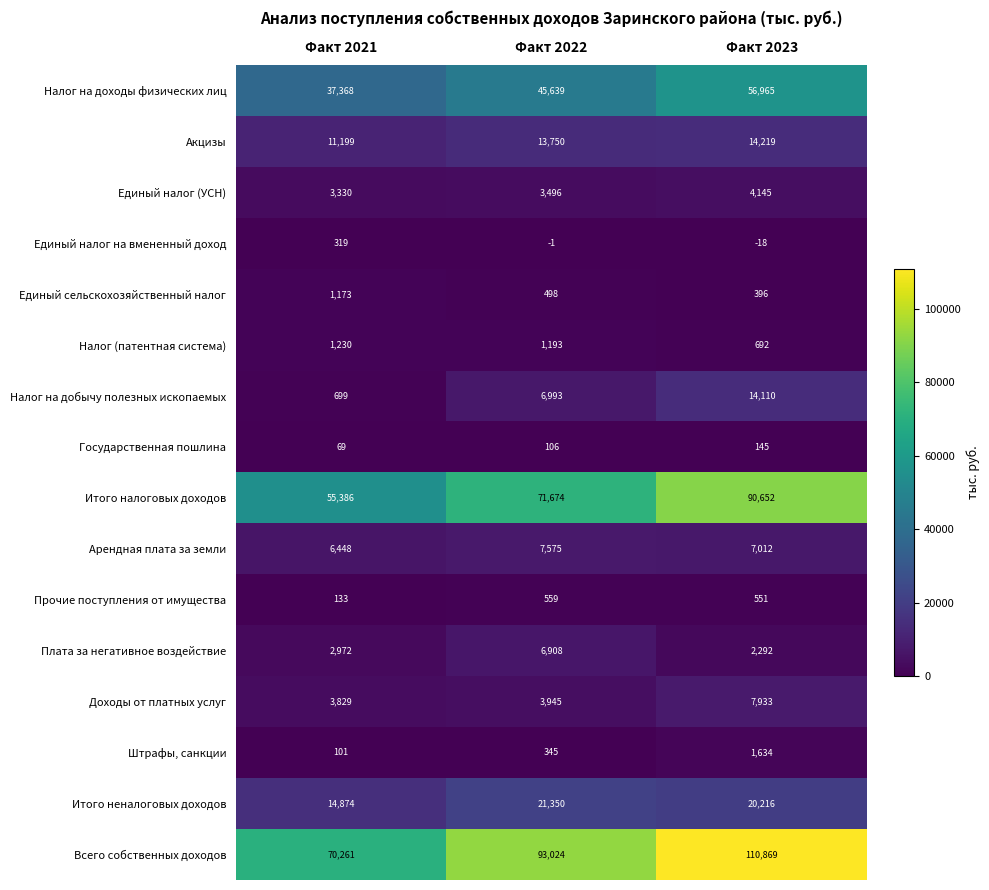

Which series has the largest range (max minus min)?

Всего собственных доходов